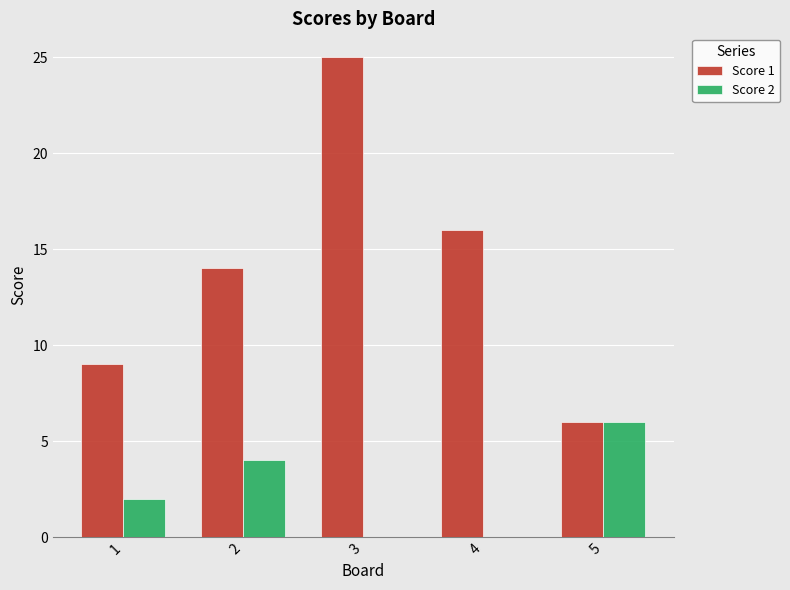

How many data points does each series have?

5